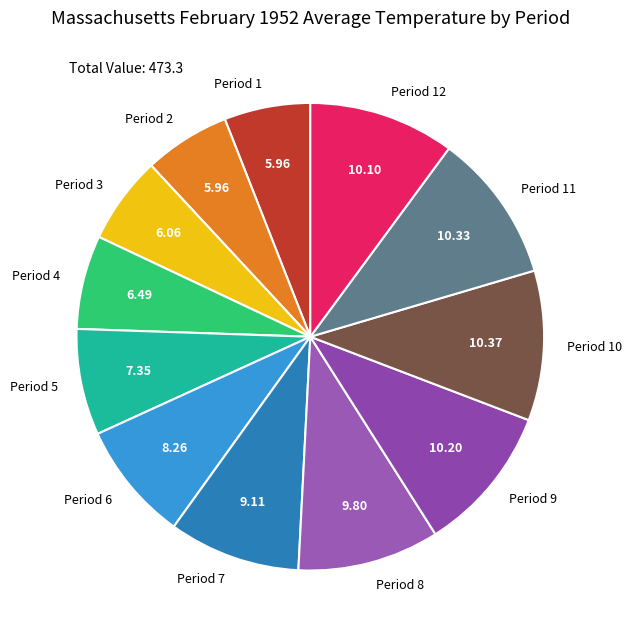

Do Period 10 and Period 7 together represent more than half of the pie?

No